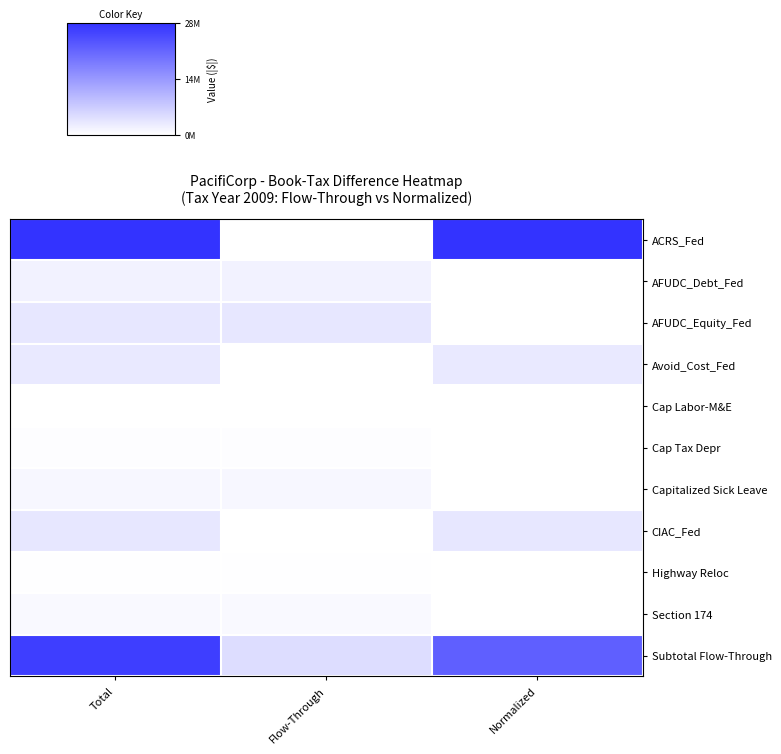

What is the spread (max minus min) of values at Flow-Through?

4718521